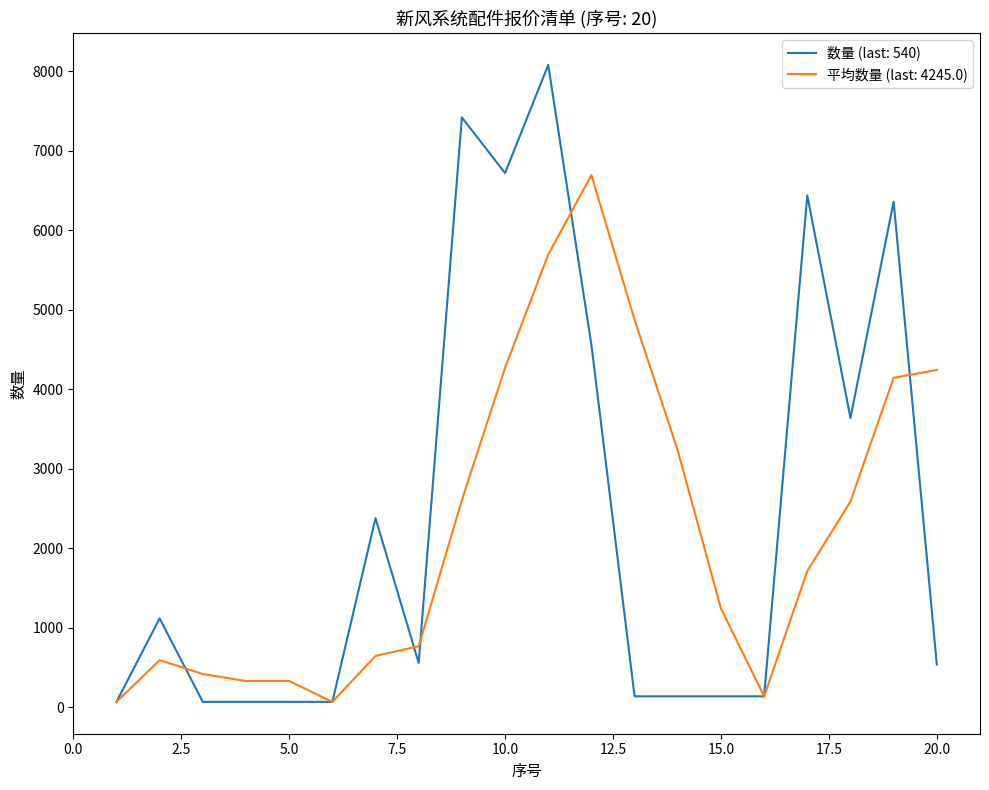

Which series has the largest range (max minus min)?

数量 (last: 540)